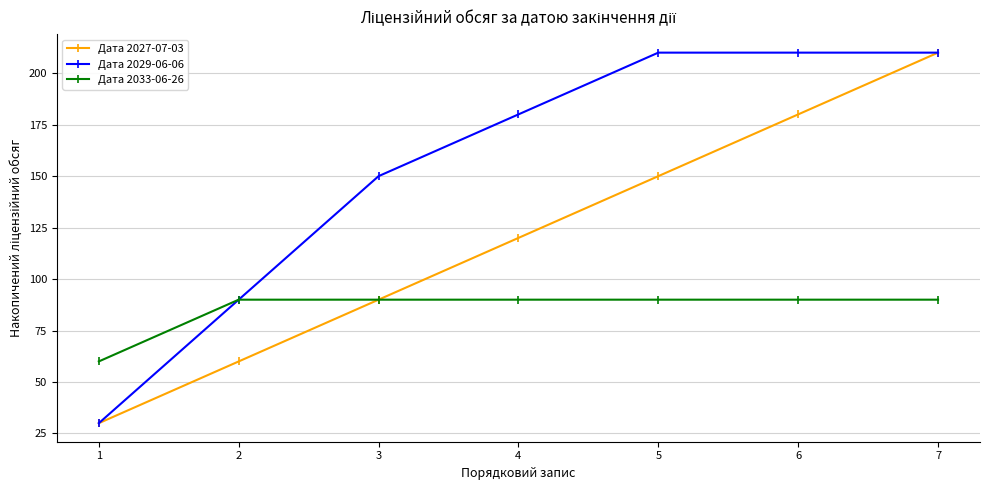

Rank the series by their average value, from lowest to highest.

Дата 2033-06-26, Дата 2027-07-03, Дата 2029-06-06